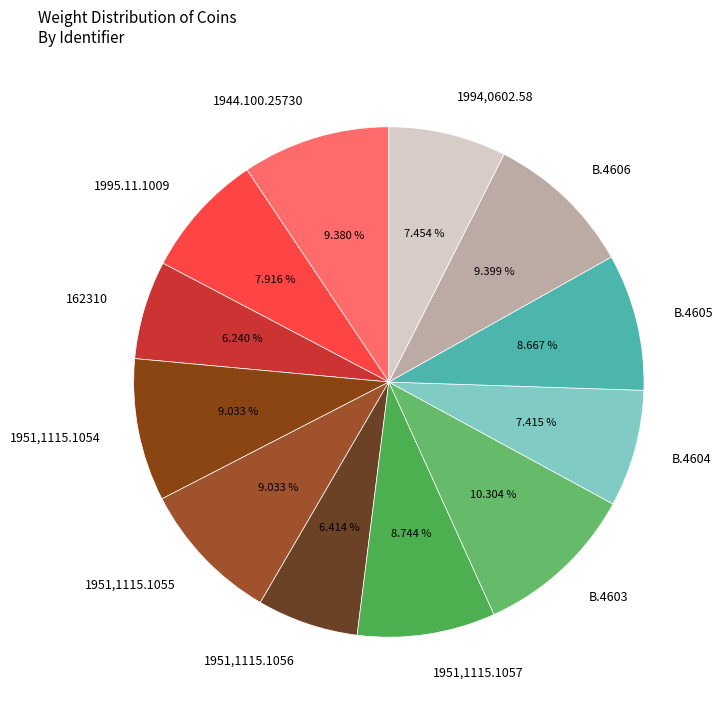

To the nearest percent, what is the difference between the 1951,1115.1057 and 1994,0602.58 slice percentages?

1%